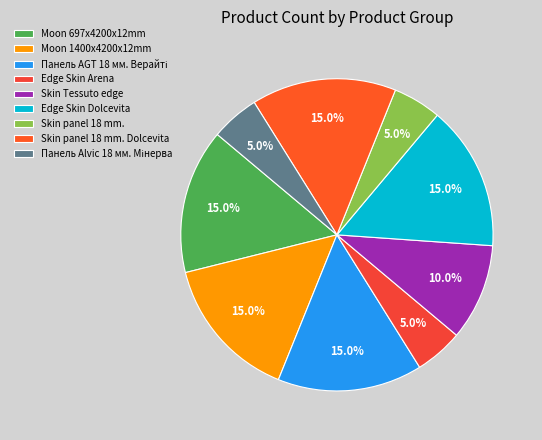

Which has a higher value, Skin panel 18 mm. or Edge Skin Arena?

Skin panel 18 mm.